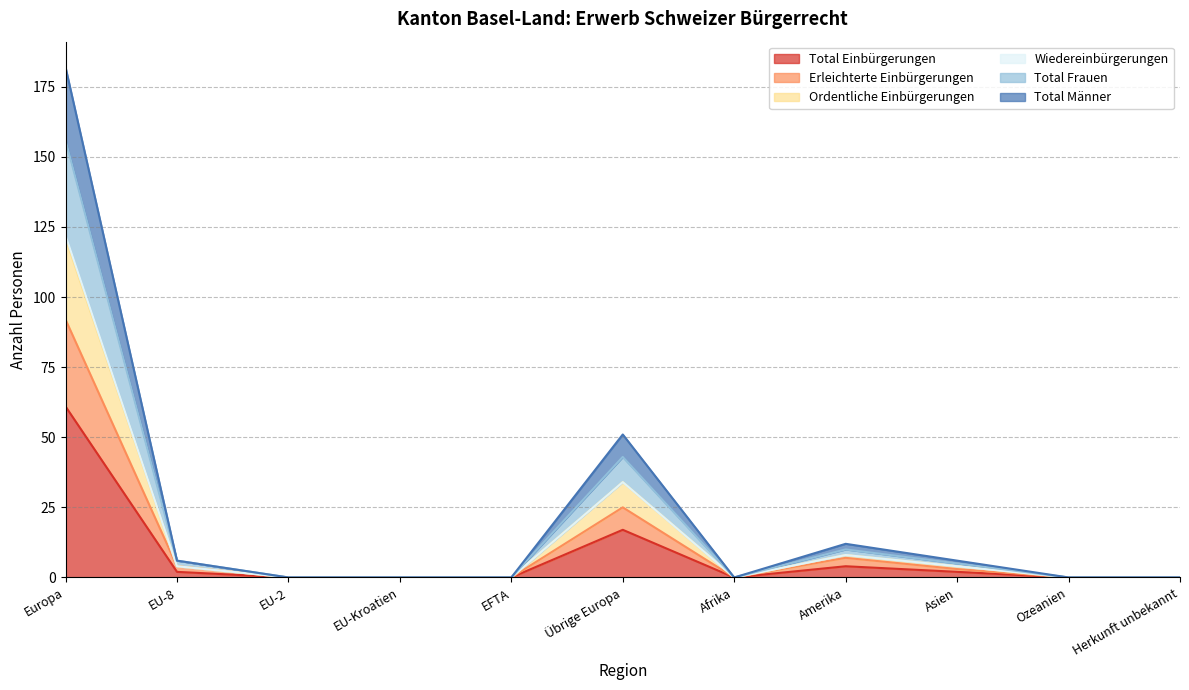

True or false: Total Einbürgerungen and Total Männer cross at least once.

False